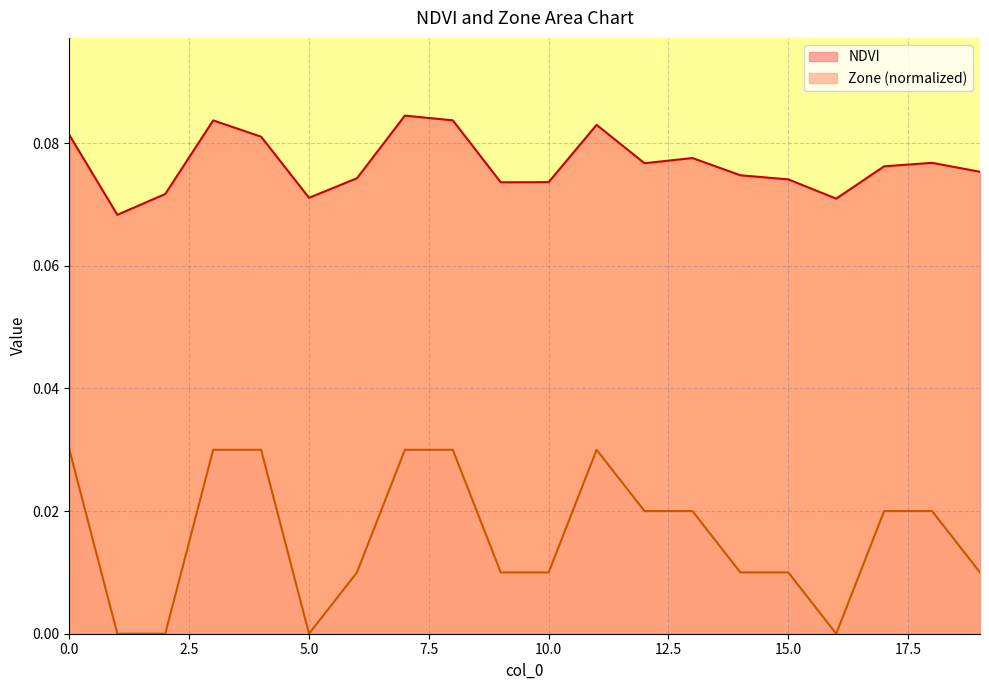

At which label does NDVI reach its minimum?

1